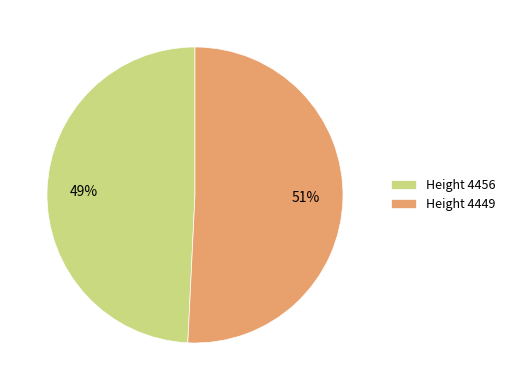

What is the smallest slice in the pie chart?

Height 4456